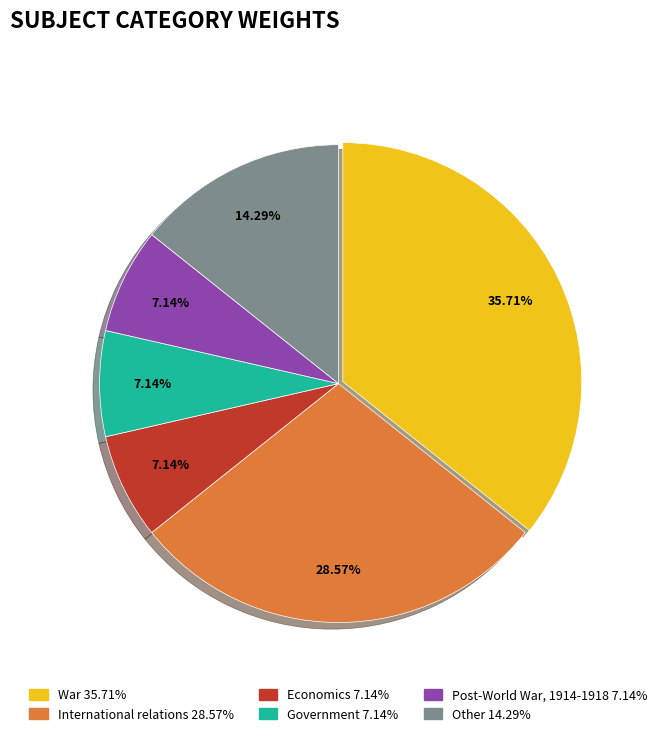

Combined, what portion of the pie is International relations and Economics?

35.7%